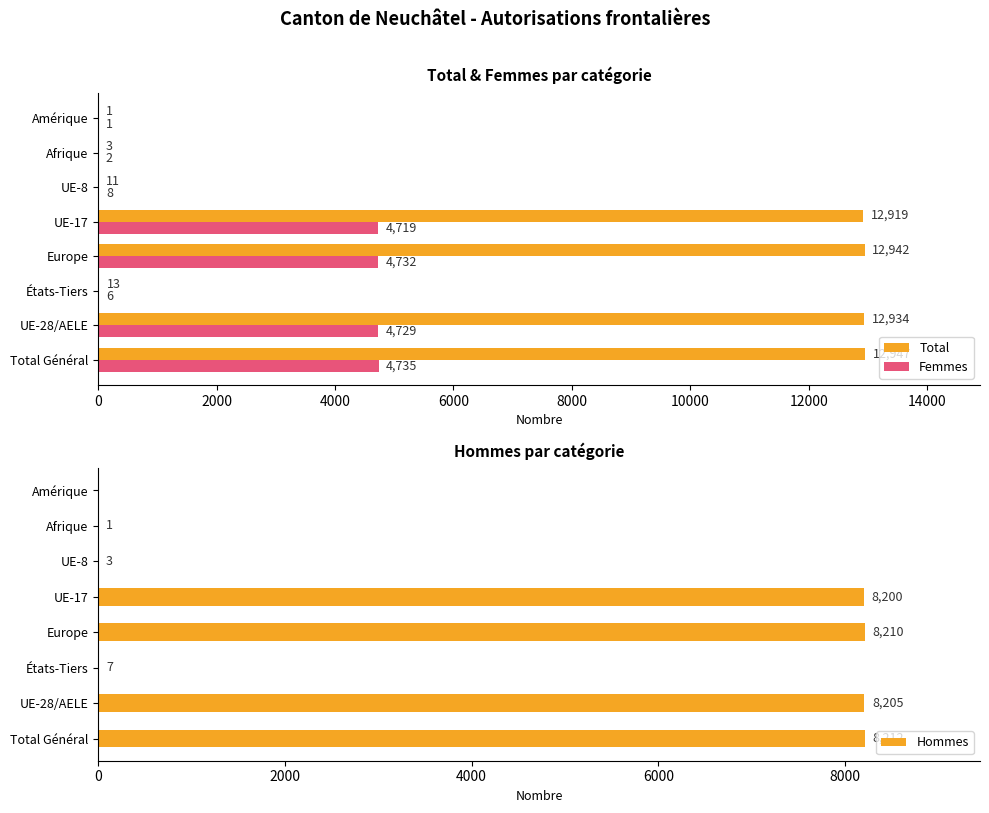

Reading left to right, transcribe all the data shown in this chart.

Total: 12947	12934	13	12942	12919	11	3	1
Femmes: 4735	4729	6	4732	4719	8	2	1
Hommes: 8212	8205	7	8210	8200	3	1	0